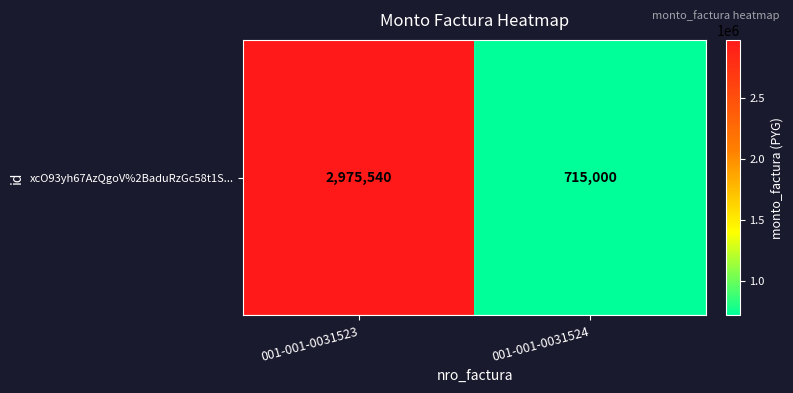

What is the greatest value displayed?

2975540